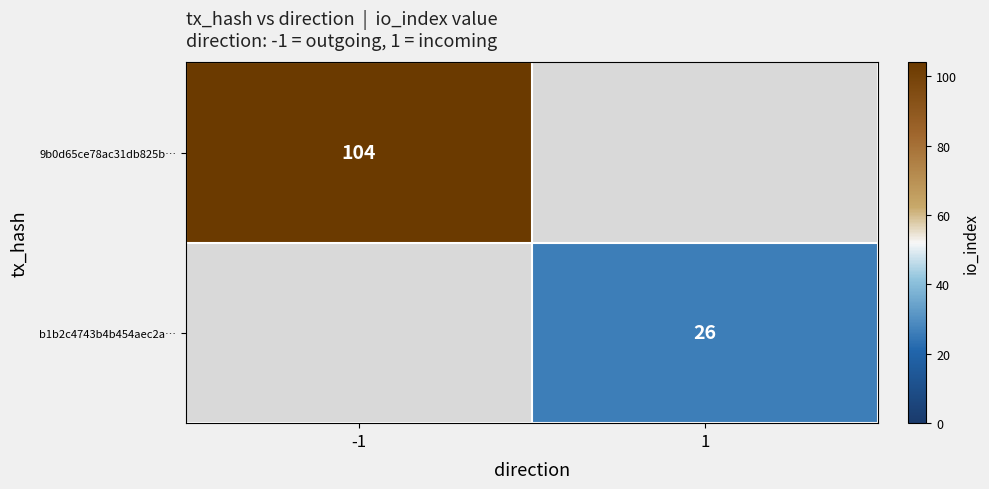

At how many categories does at least one series exceed 70?

1